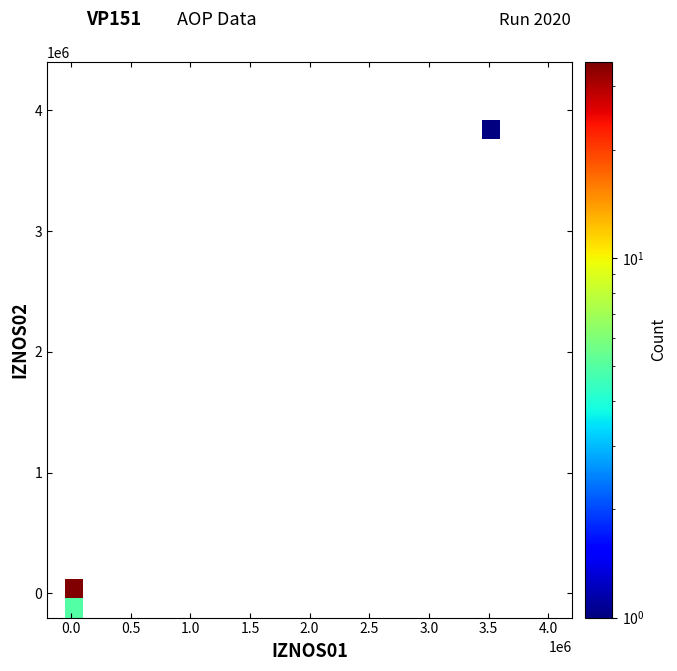

How many data points does each series have?

29